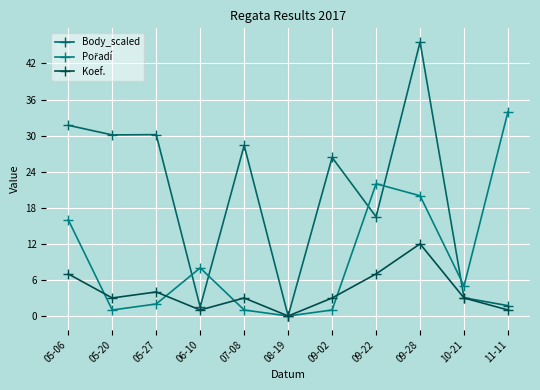

Rank the categories by Koef. value from lowest to highest.

08-19, 06-10, 11-11, 05-20, 07-08, 09-02, 10-21, 05-27, 05-06, 09-22, 09-28